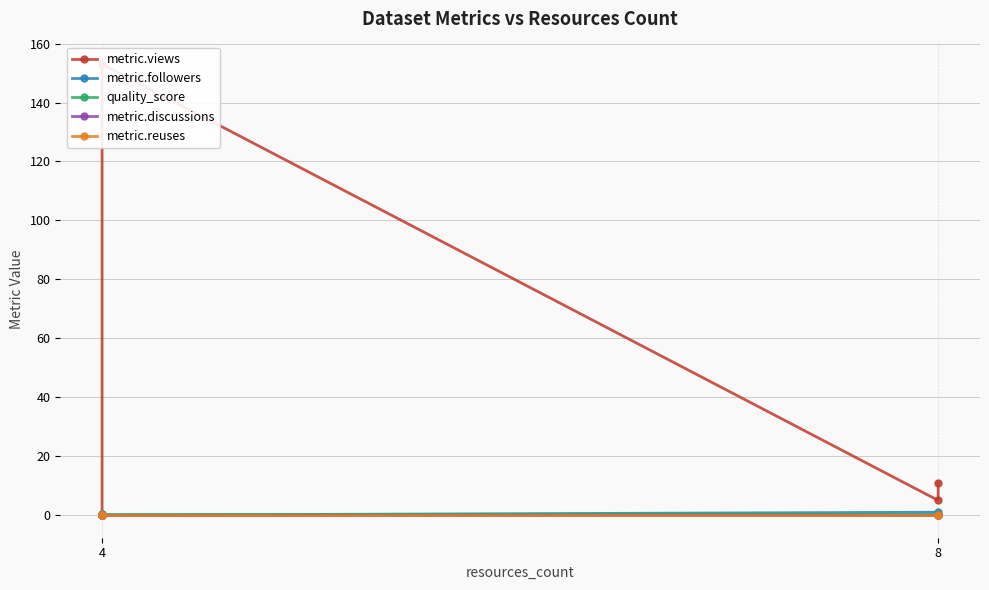

What is the difference between the maximum and minimum values in the metric.followers series?

1.0